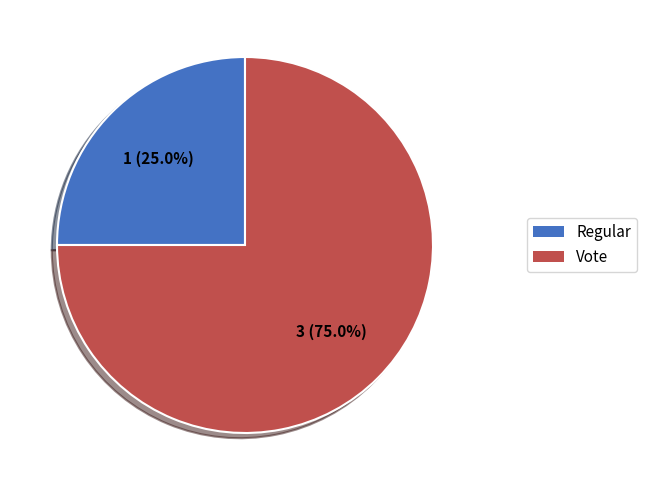

To the nearest percent, what is the combined percentage of Vote and Regular?

100%